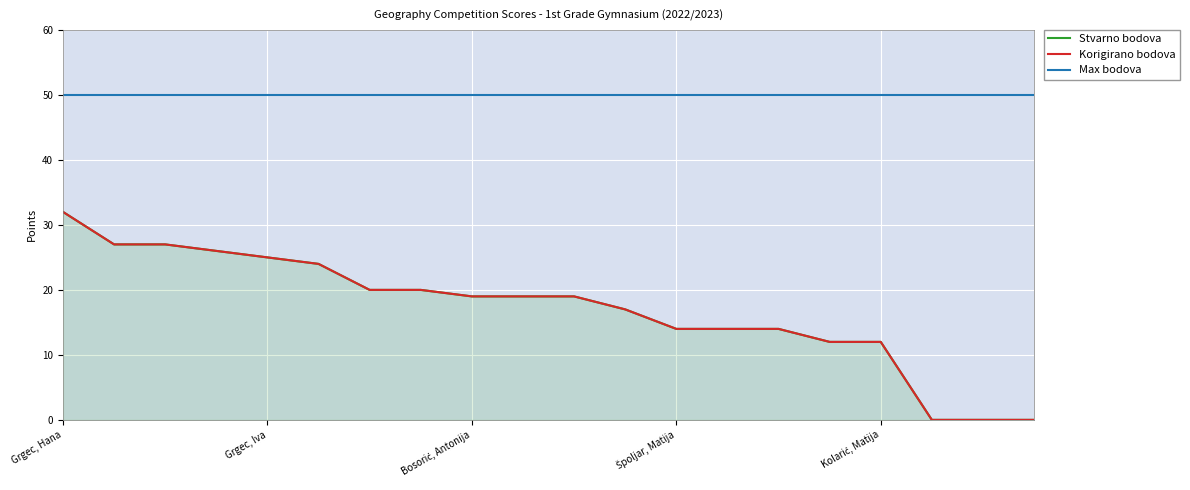

At which label is Stvarno bodova closest to 16?

11